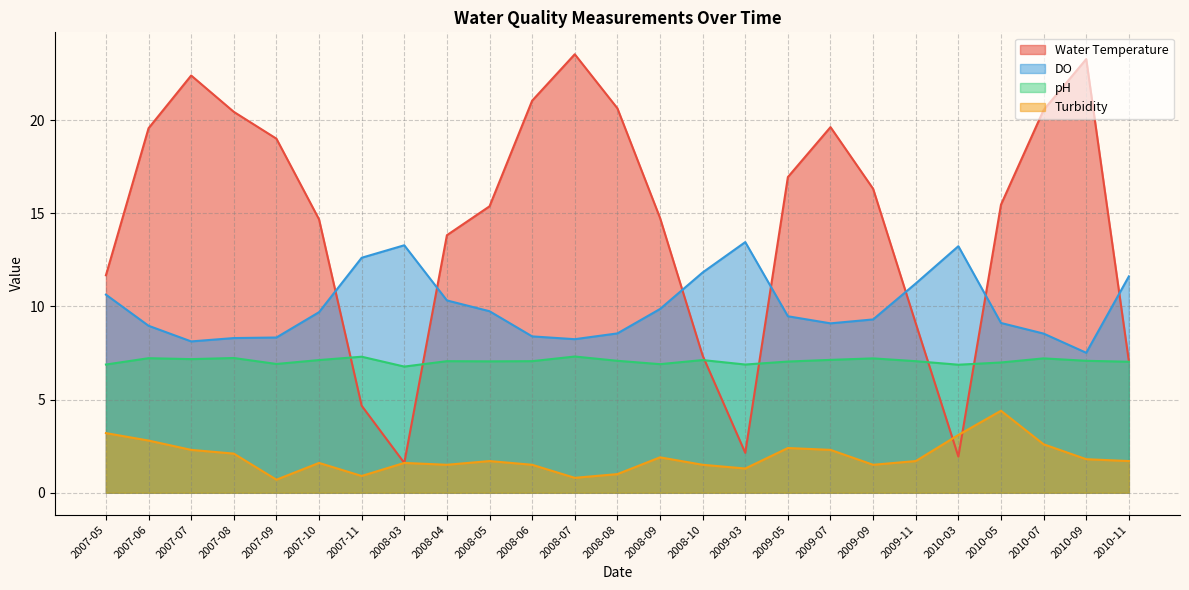

What is the sum of the DO values at 2008-04 and 2008-10?

22.1